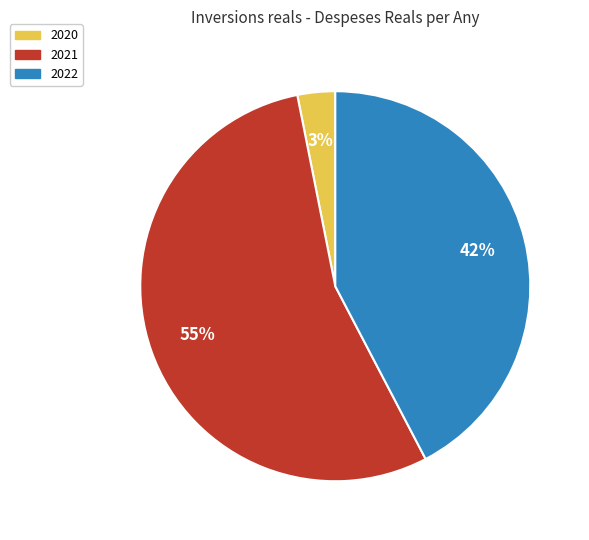

Count the number of slices in the pie.

3